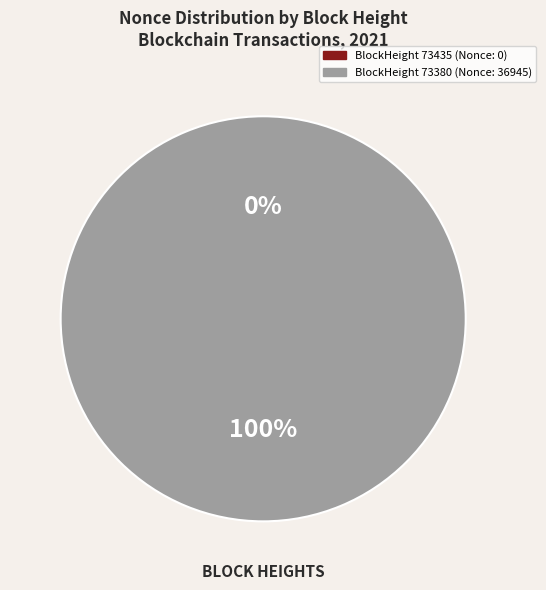

What percentage do 73380 and 73435 together represent?

100.0%